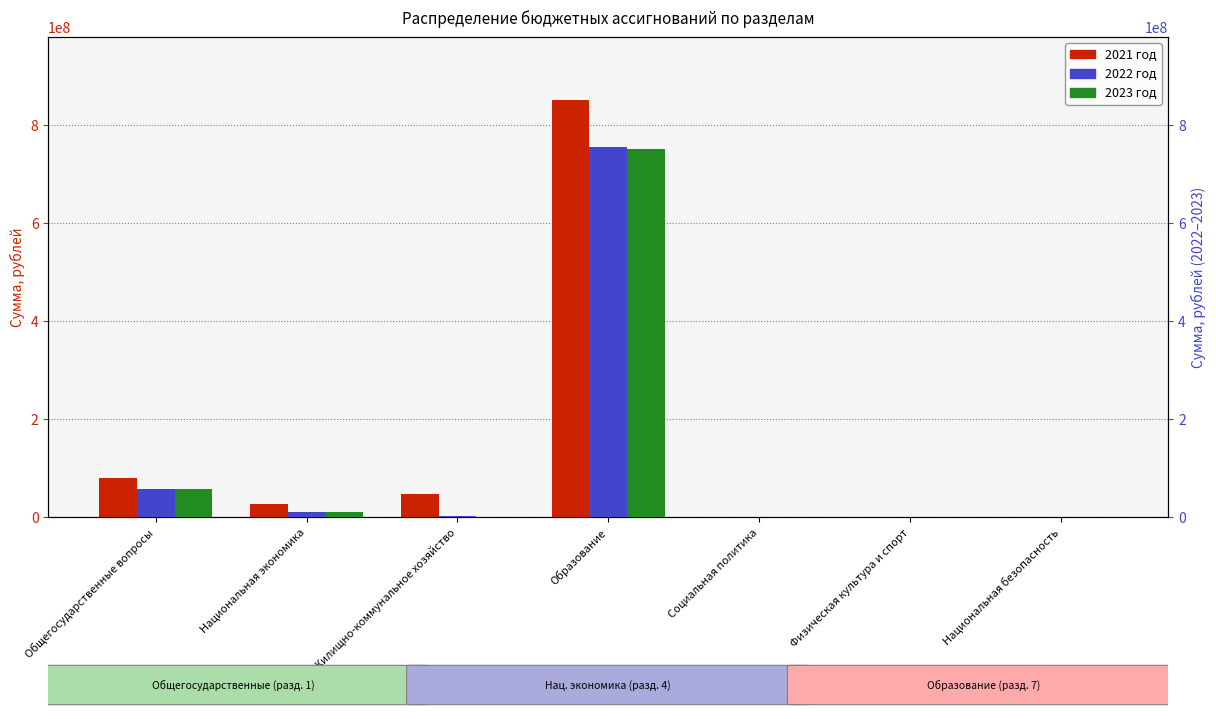

Which label corresponds to the smallest value in the chart?

Социальная политика